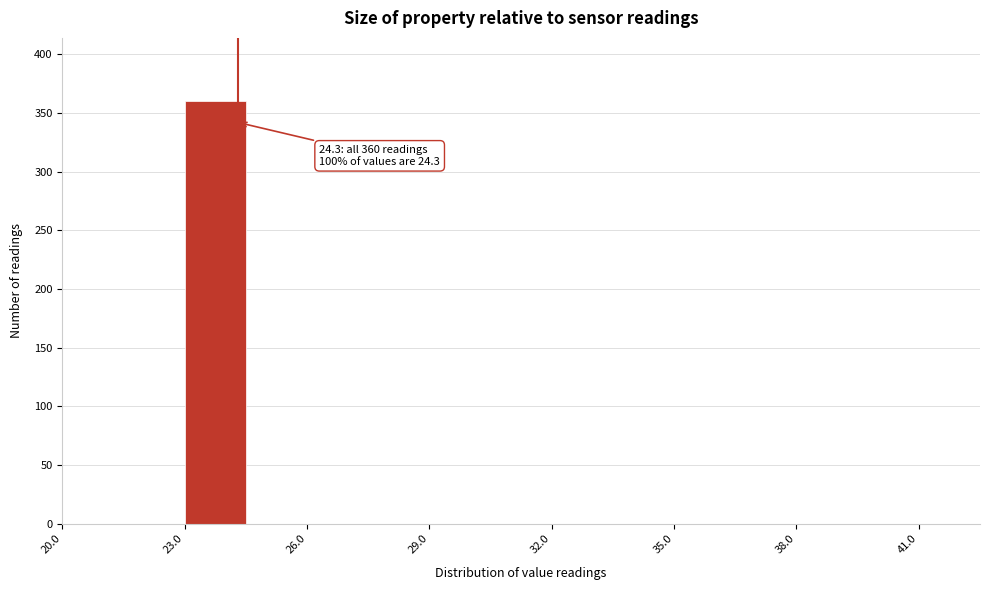

Around what value on the x-axis is the tallest bar? Give the approximate position of its centre, as read against the axis.

24.0